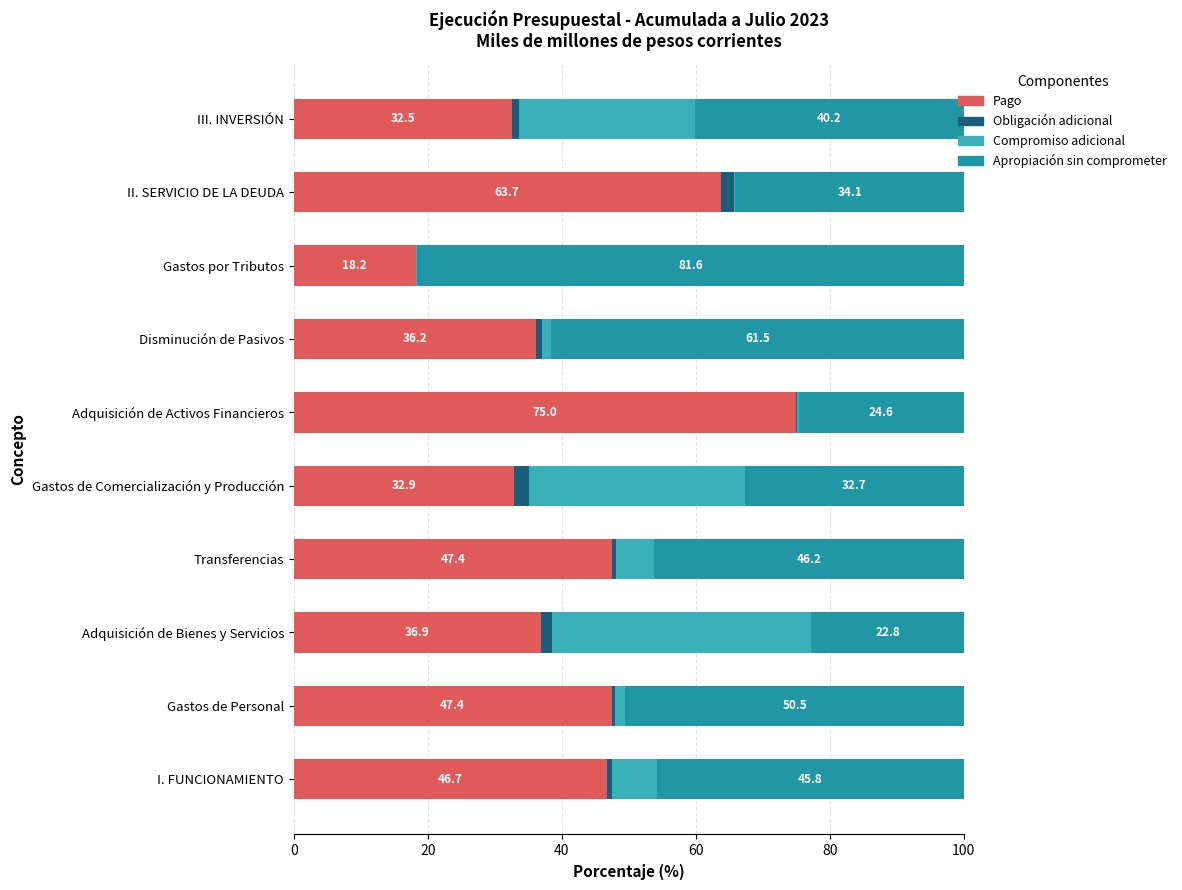

What is the total value across all series at Adquisición de Bienes y Servicios?

100.0